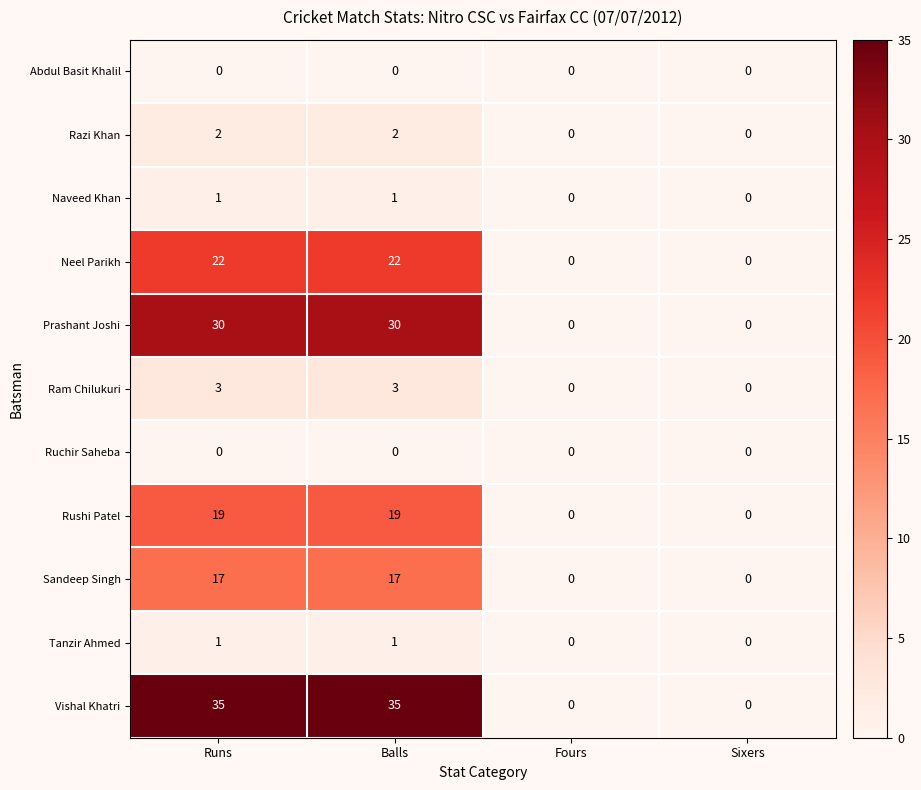

Which series has the widest spread of values?

Vishal Khatri